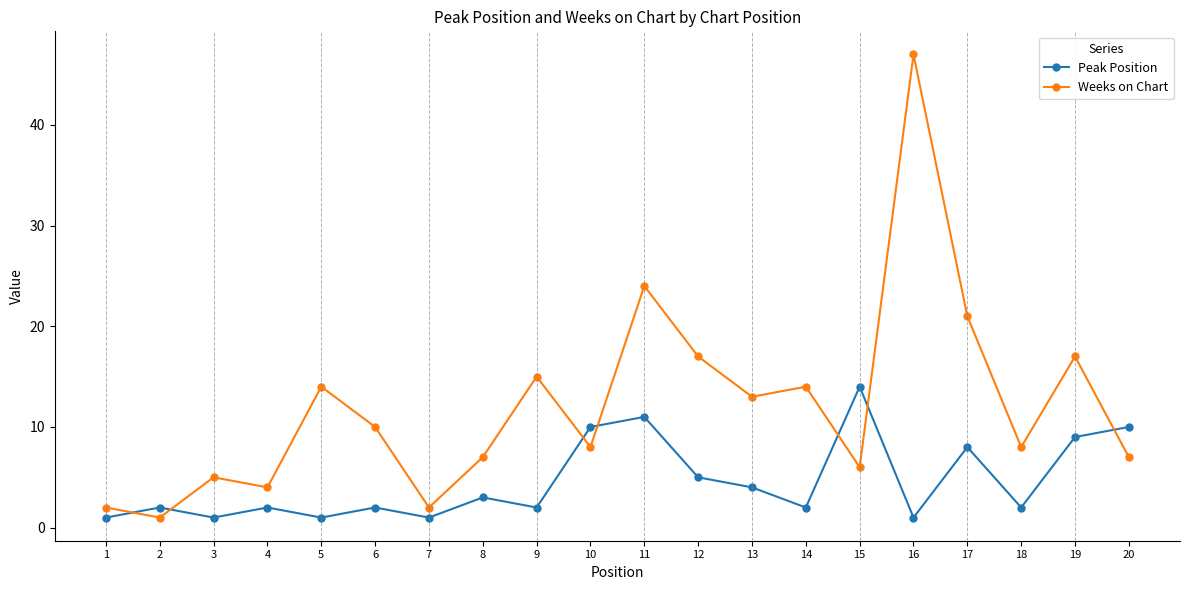

How many intersections are there between Weeks on Chart and Peak Position?

7